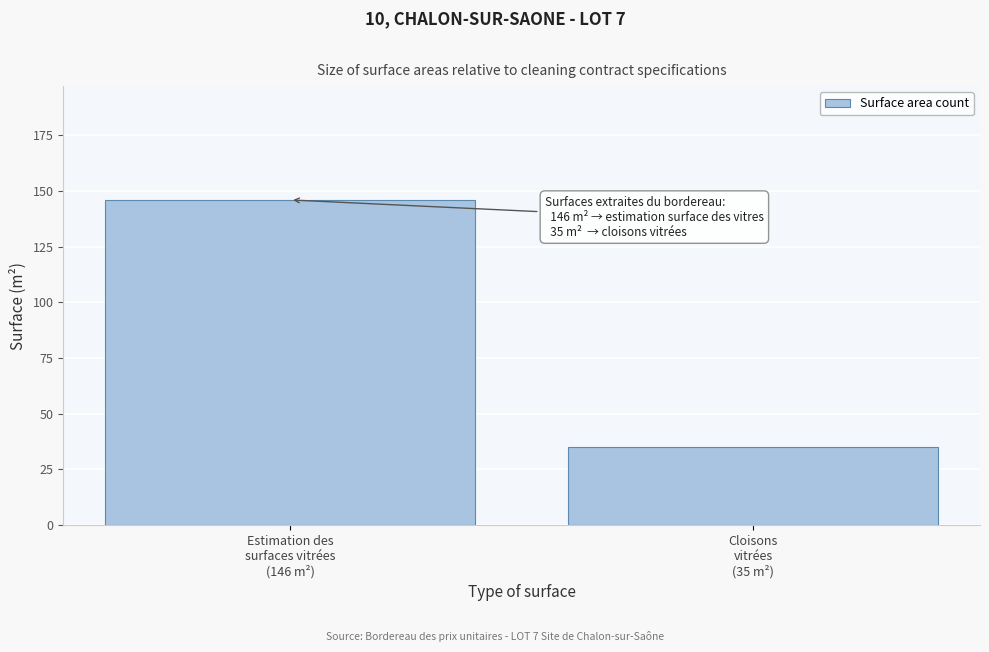

Reading right to left, extract all data points from this chart.

35	146